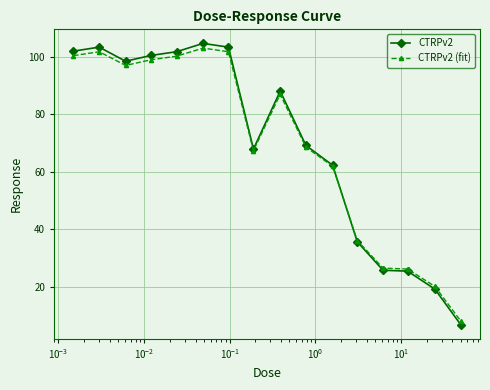

What is the value of the CTRPv2 point at the 11th from the left?

62.3